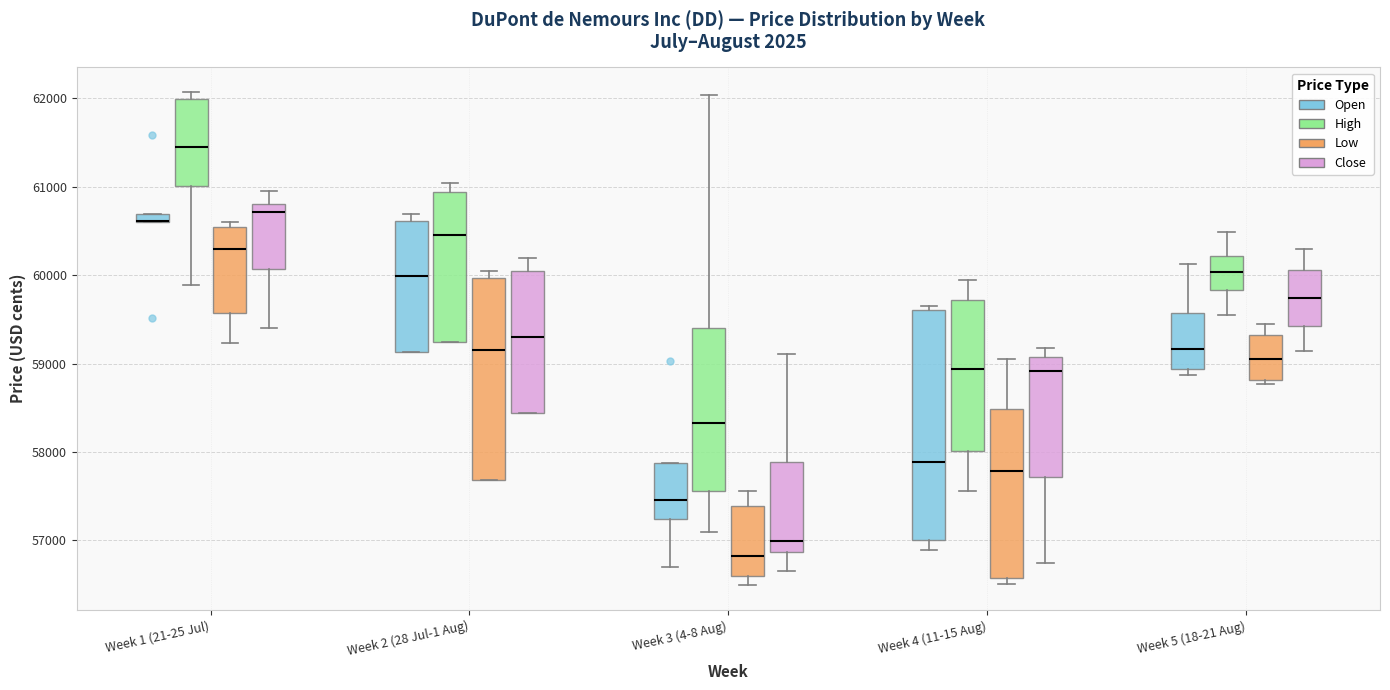

Which box is the tallest, from its lower edge to its upper edge?

Week 4 (11-15 Aug) (Open)